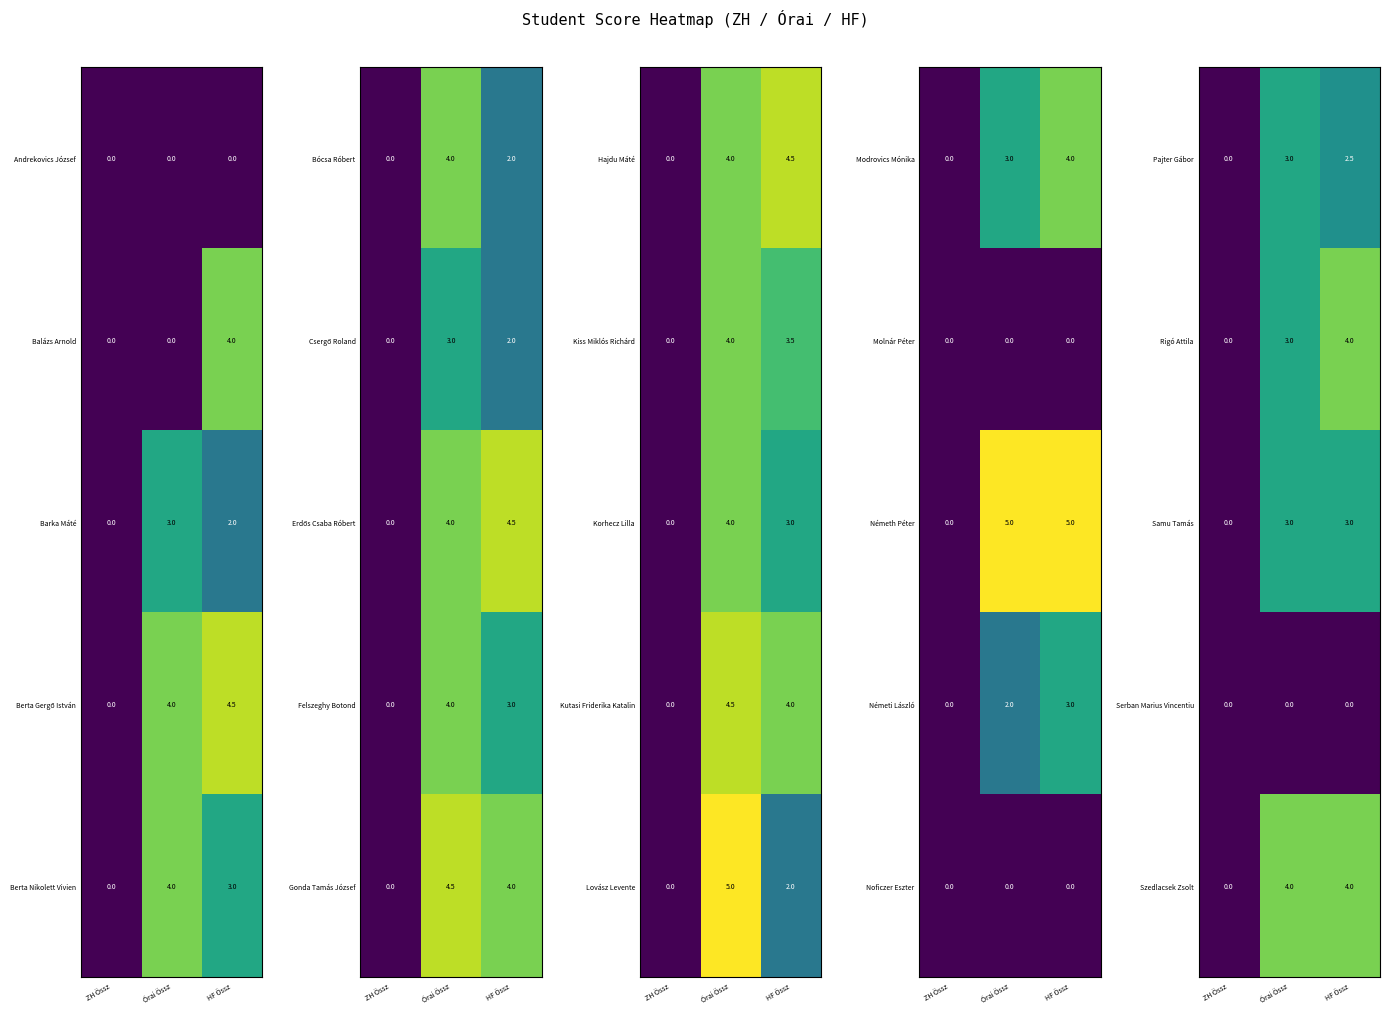

Is the value of Samu Tamás at Órai Össz greater than the value of Serban Marius Vincentiu at HF Össz?

Yes